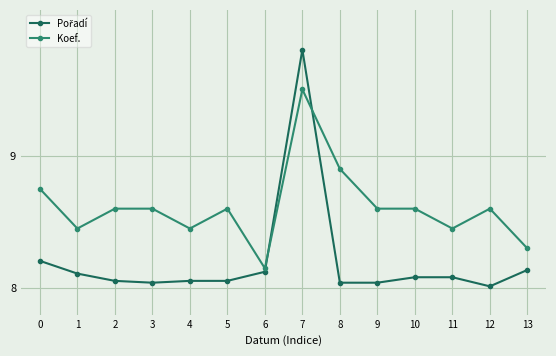

At which label is Koef. closest to 8?

6